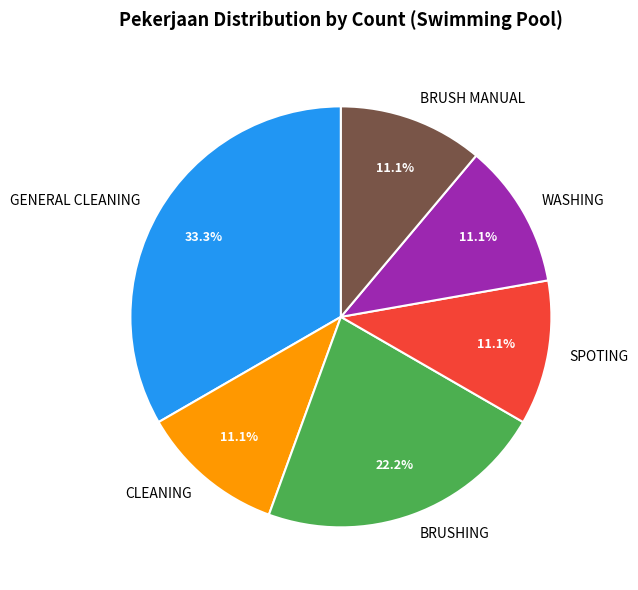

Is SPOTING the majority of the pie?

No